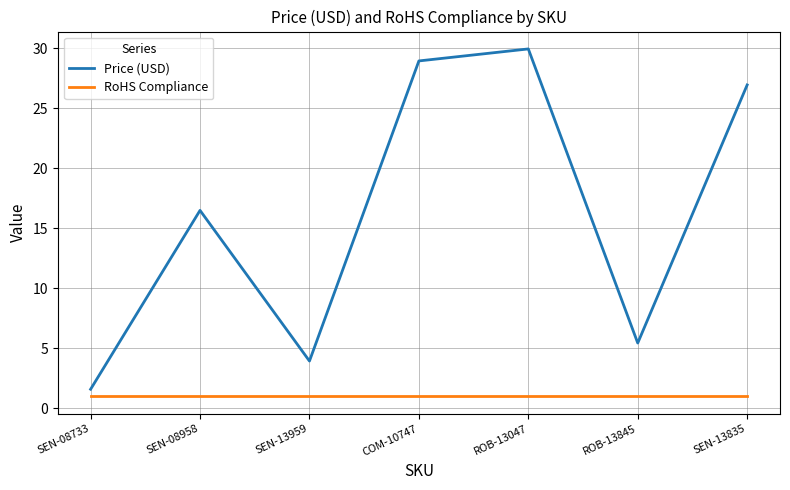

What value does the Price (USD) series have at ROB-13845?

5.5